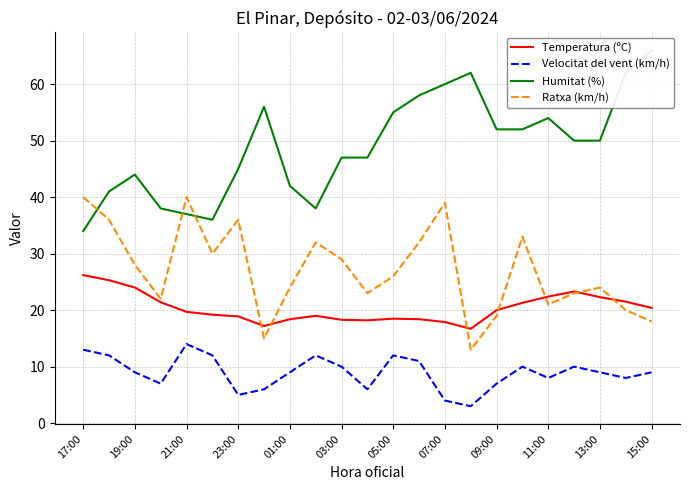

The Velocitat del vent (km/h) series shows 7.4 at 23:00. True or false?

False